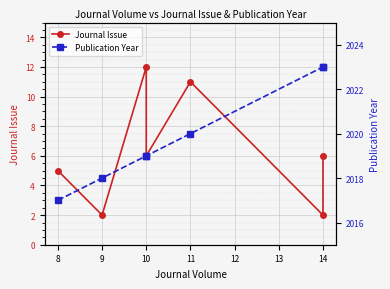

What are all the series names shown in the legend?

Journal Issue, Publication Year